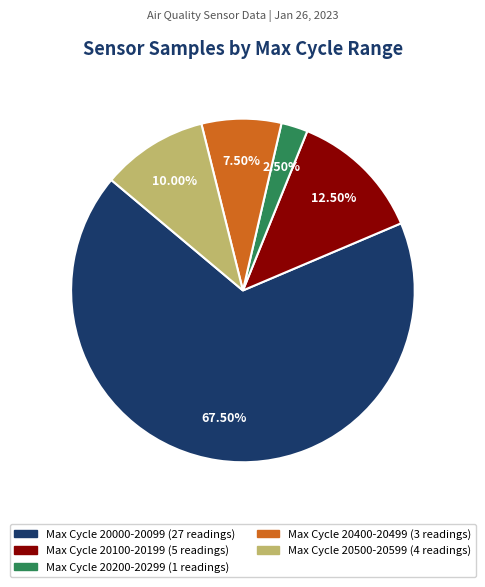

Which has a higher value, Max Cycle 20200-20299 (1 readings) or Max Cycle 20100-20199 (5 readings)?

Max Cycle 20100-20199 (5 readings)